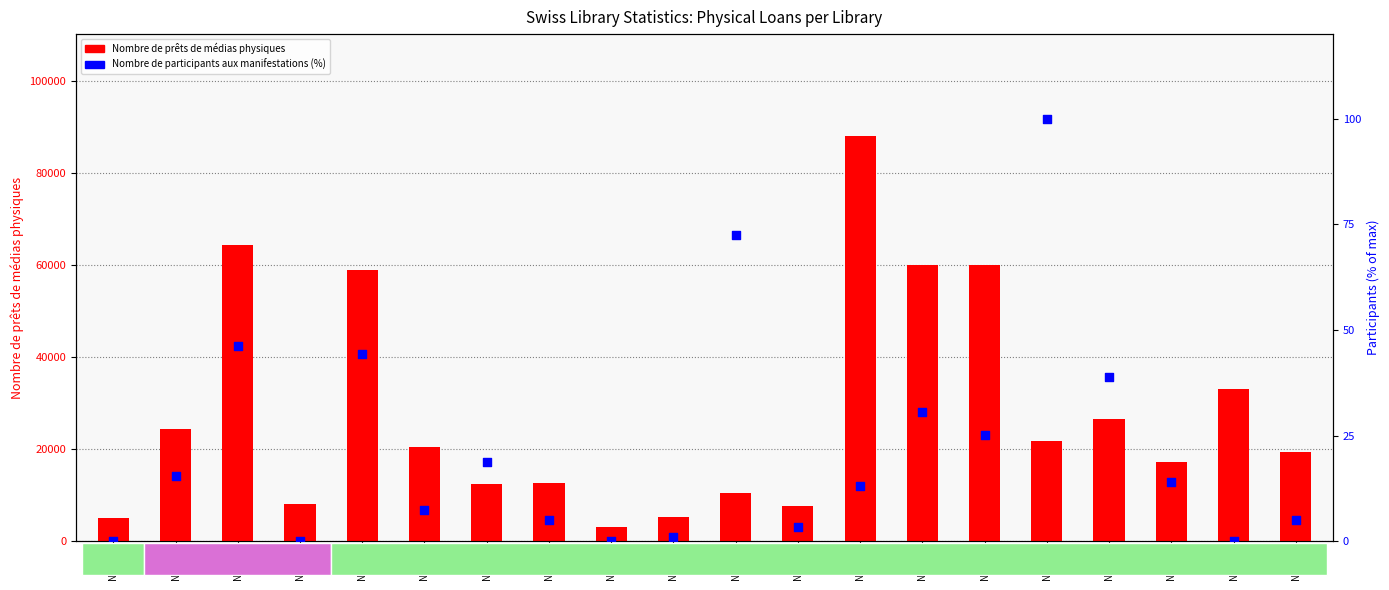

At how many categories does at least one series exceed 55621?

5